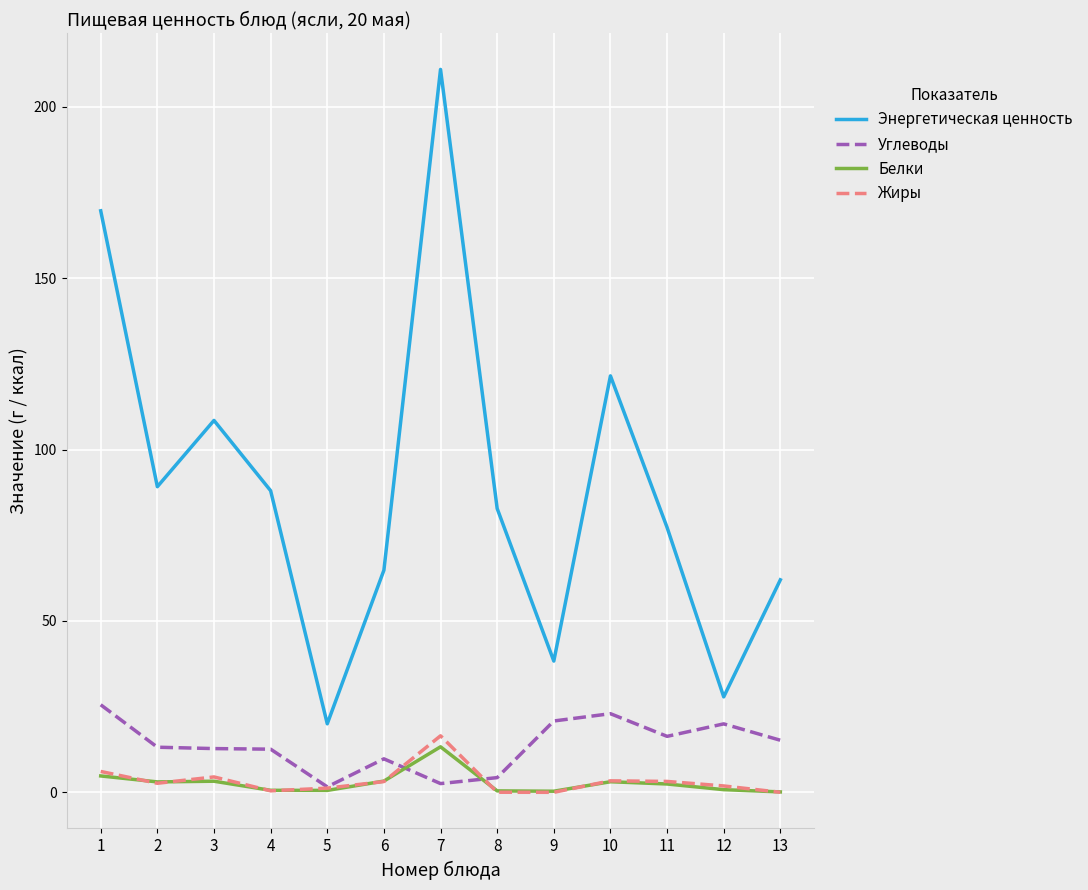

At which label does Энергетическая ценность reach its minimum?

5